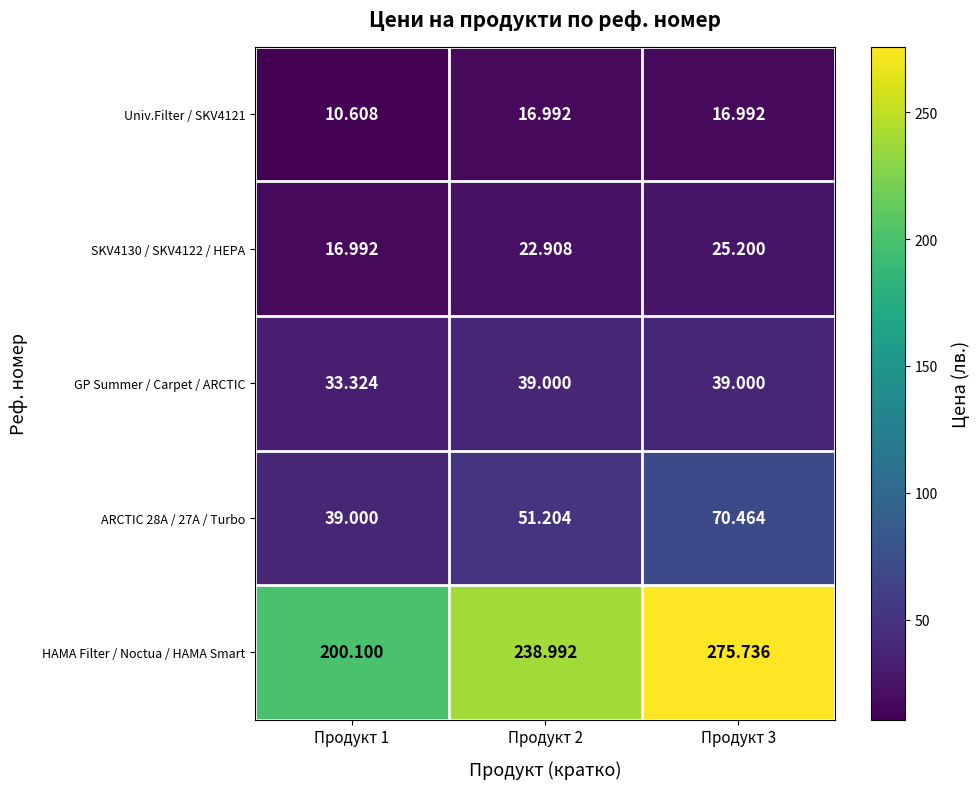

Rank the series at Продукт 1 from lowest to highest value.

Univ.Filter / SKV4121, SKV4130 / SKV4122 / HEPA, GP Summer / Carpet / ARCTIC, ARCTIC 28A / 27A / Turbo, HAMA Filter / Noctua / HAMA Smart